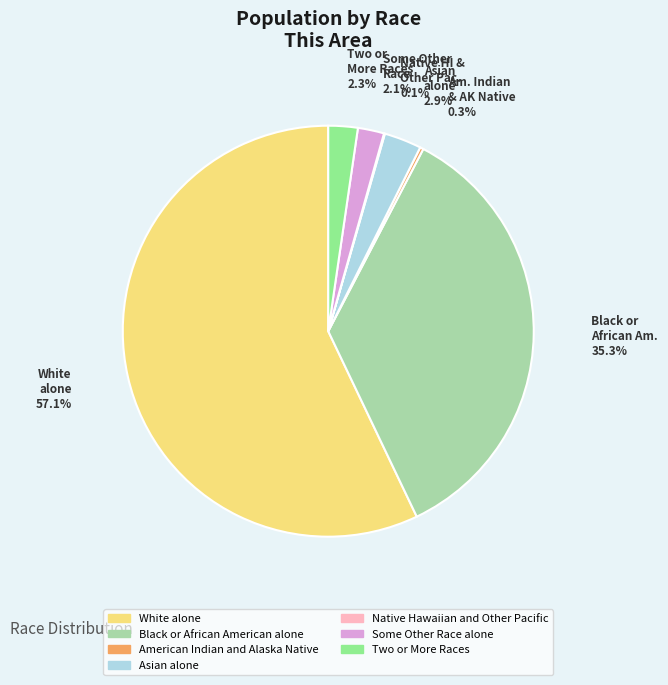

What percentage is NOT represented by Some Other Race alone?

97.9%